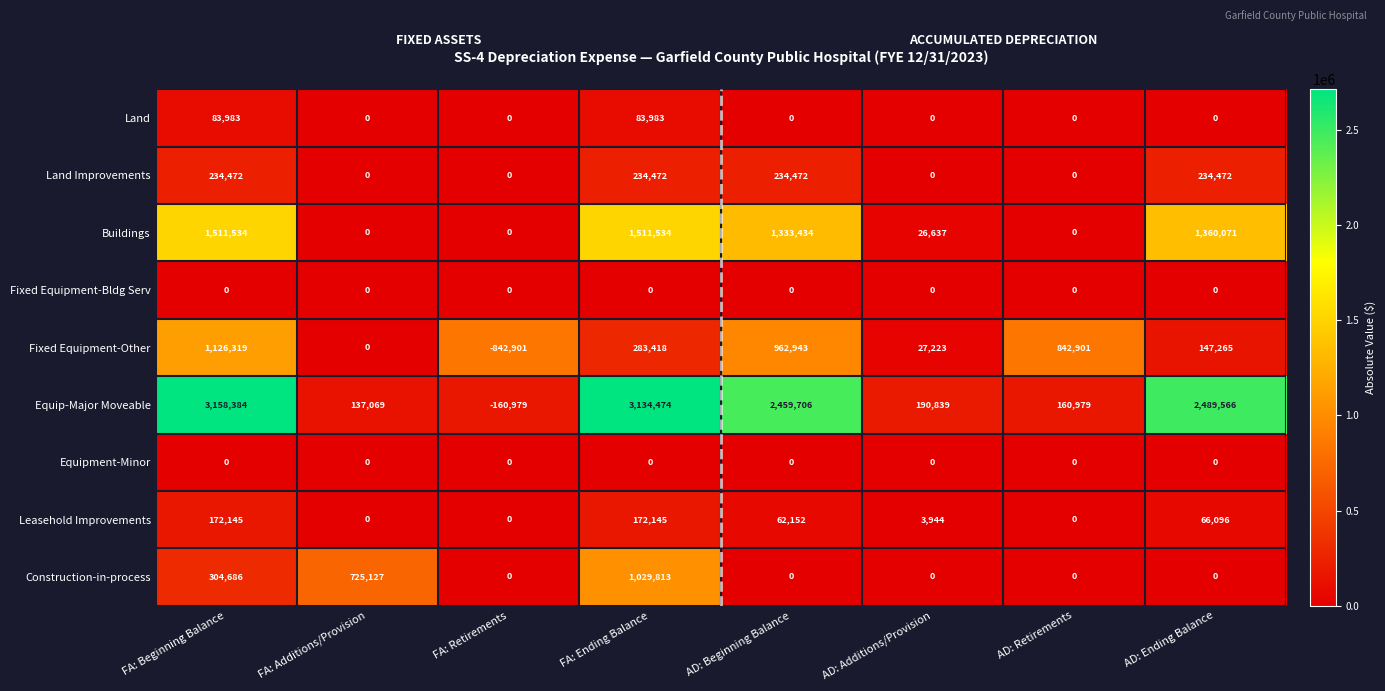

True or false: Construction-in-process has a value of 0 at AD: Ending Balance.

True